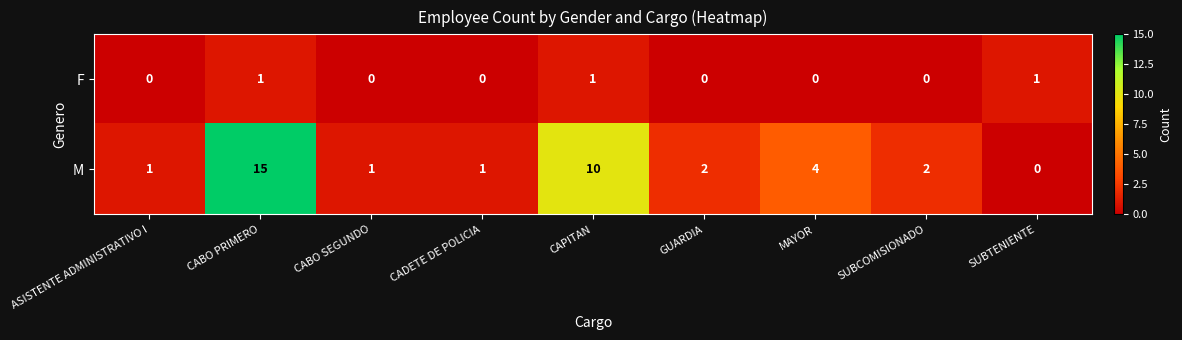

True or false: F has a value of 0 at CABO SEGUNDO.

True